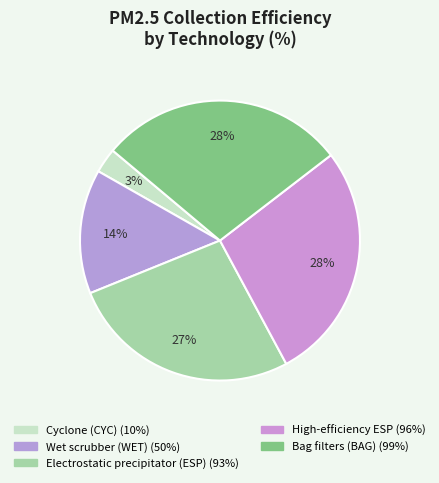

Does any single category account for the majority?

No